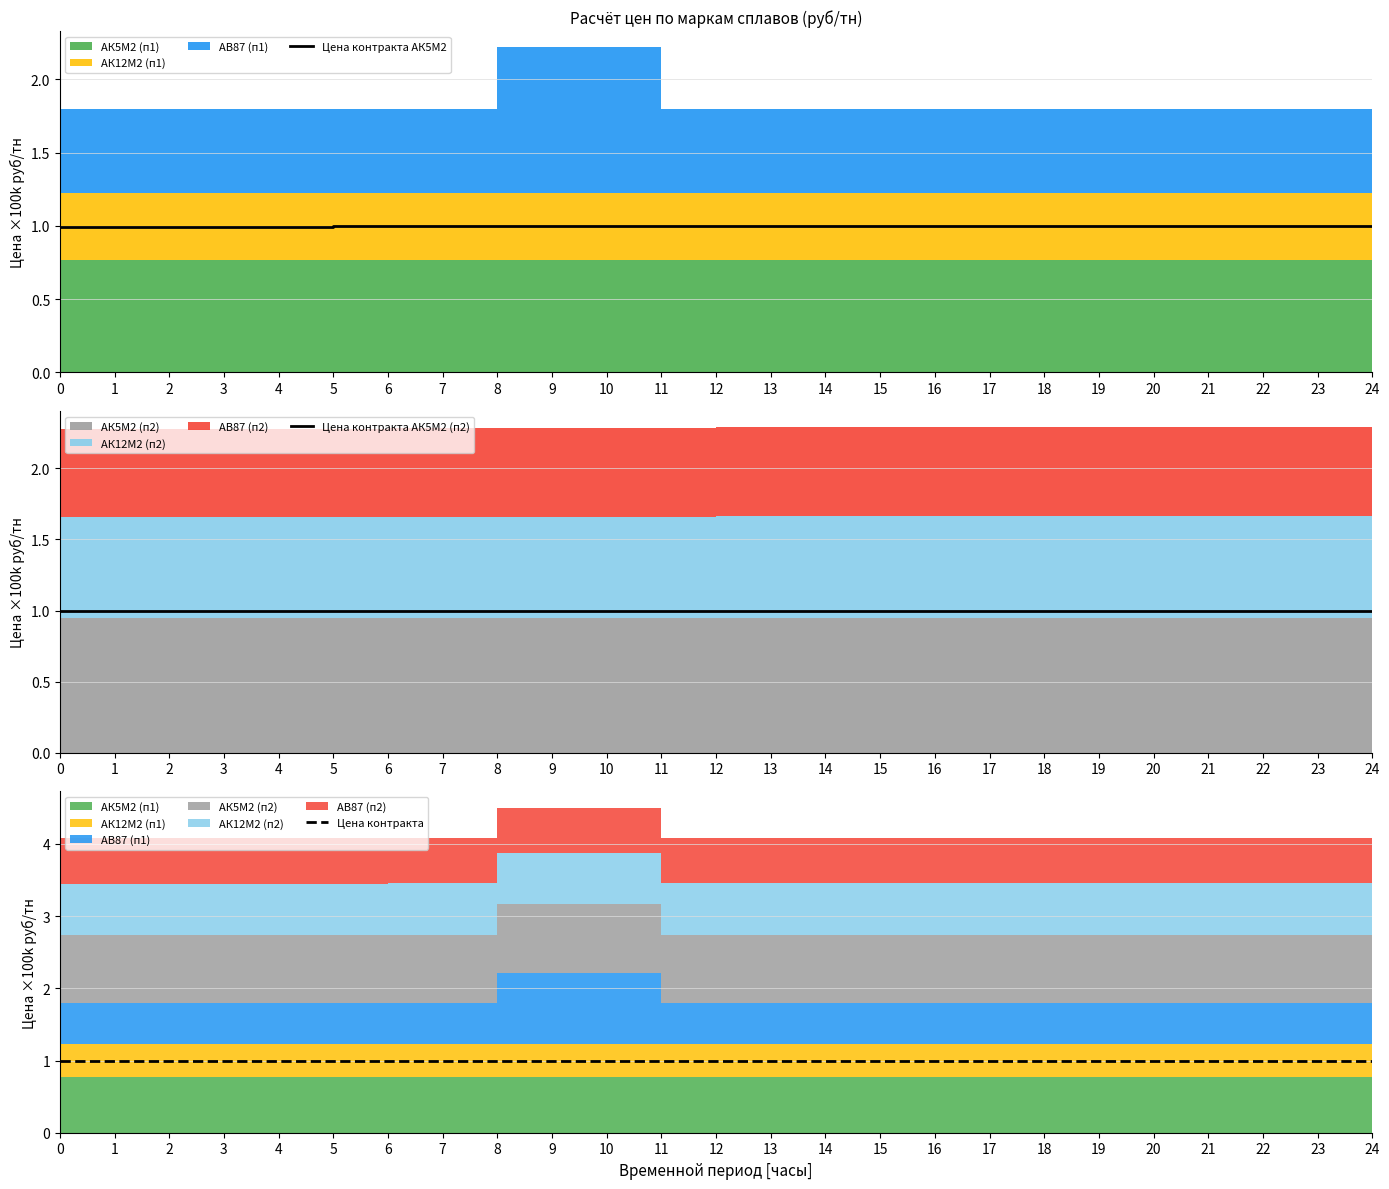

Is it true that Цена контракта АК5М2 equals 1.0 at 13?

True